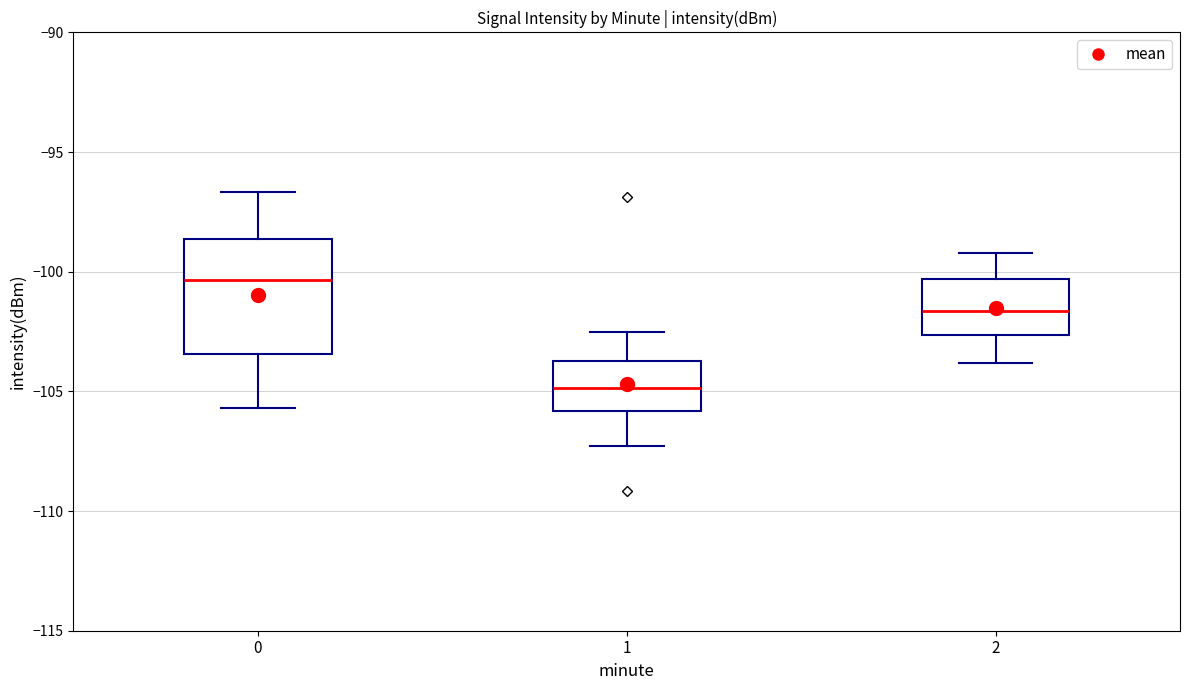

Where does the upper whisker of the box at x = 1 end on the y-axis? The values are not printed on the chart, so give them approximately, as read against the axis.

-102.5